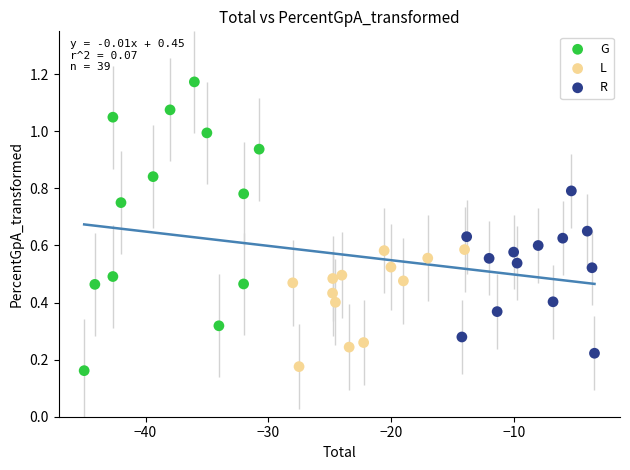

Which series reaches the maximum Y coordinate?

G